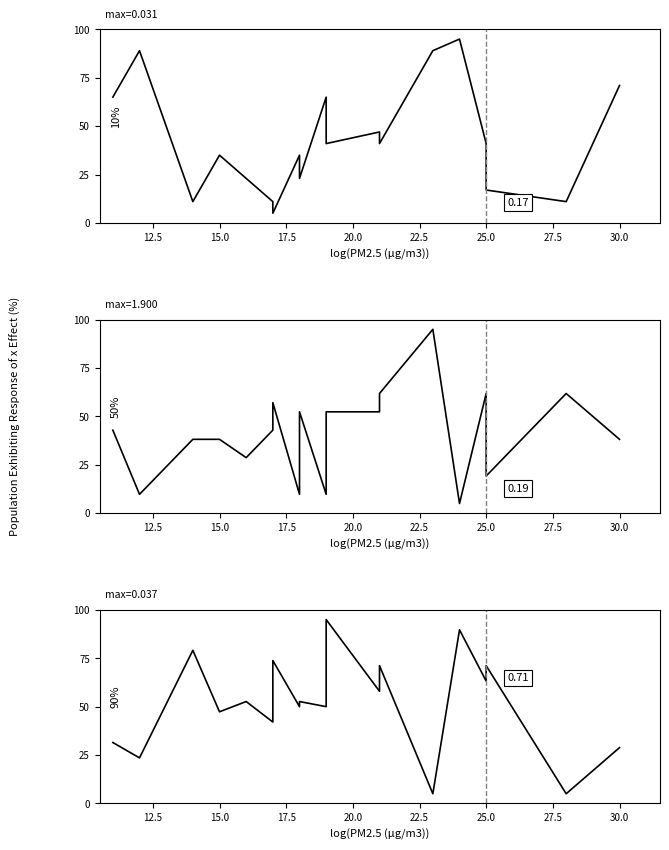

Which series has the widest spread of values?

SPM(mg/m3)